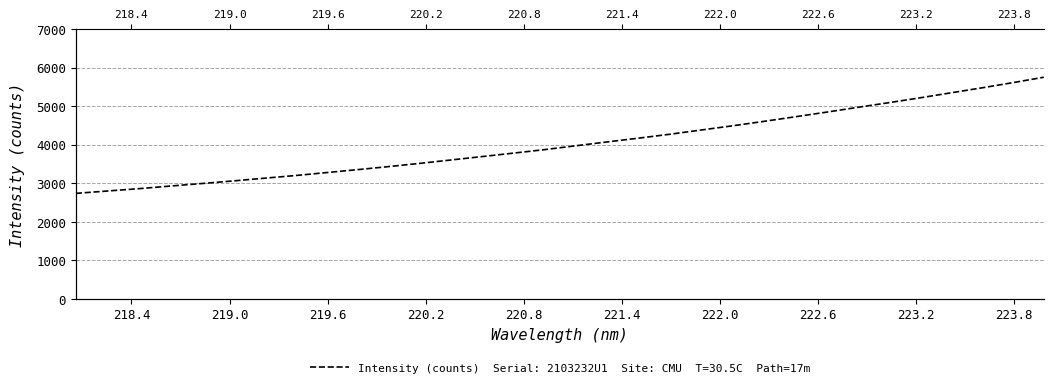

Reading right to left, transcribe all the data shown in this chart.

223.9802=5747.9	223.7895=5606.2	223.5987=5470.9	223.408=5340.5	223.2172=5209.7	223.0264=5084.4	222.8355=4963.0	222.6447=4838.7	222.4538=4718.6	222.263=4600.3	222.0721=4486.0	221.8812=4377.5	221.6902=4267.9	221.4993=4167.3	221.3083=4069.9	221.1174=3970.9	220.9264=3870.6	220.7354=3780.0	220.5444=3690.7	220.3533=3602.1	220.1623=3513.7	219.9712=3430.5	219.7801=3350.8	219.589=3273.9	219.3979=3197.4	219.2067=3127.6	219.0156=3057.1	218.8244=2989.8	218.6332=2924.9	218.442=2857.3	218.2508=2797.5	218.0596=2736.8